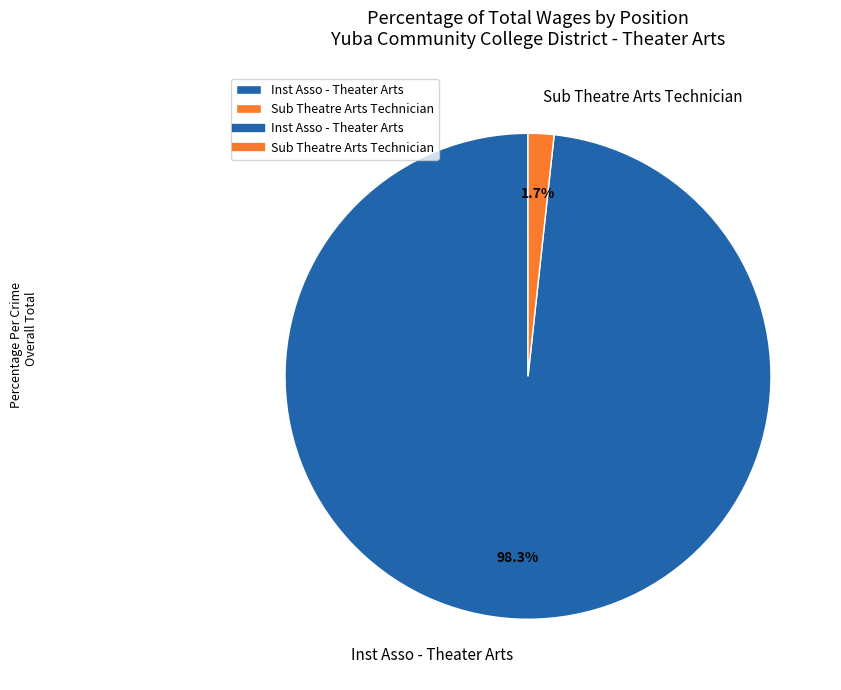

To the nearest percent, what is the average slice percentage?

50%